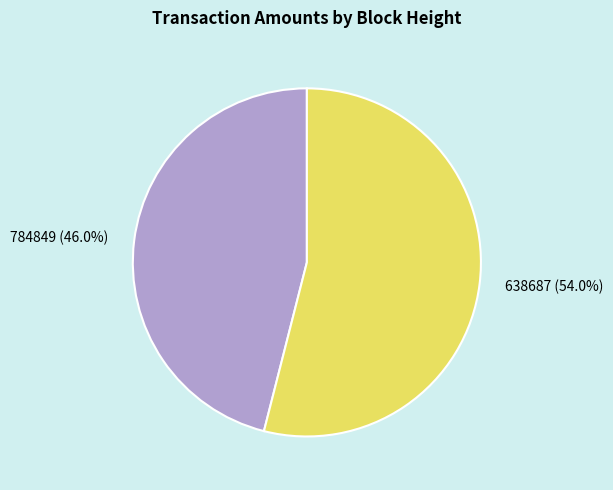

What is the largest slice in the pie chart?

638687